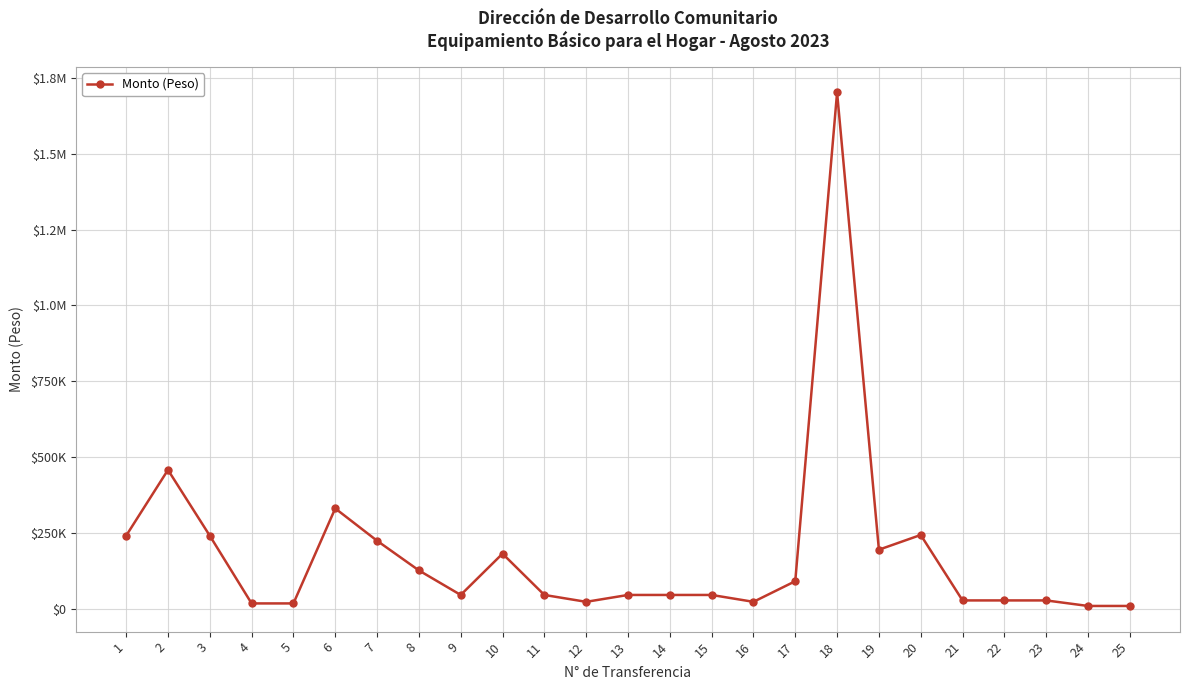

At which category does the data reach its first local peak?

2